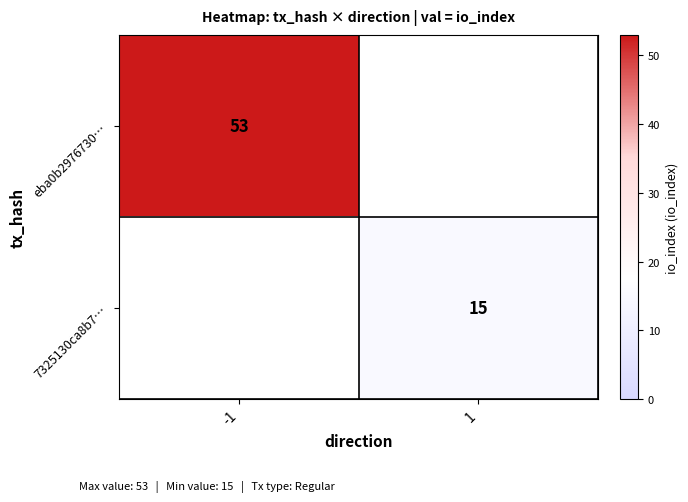

The value of 7325130ca8b7… at 1 is 21.6. True or false?

False